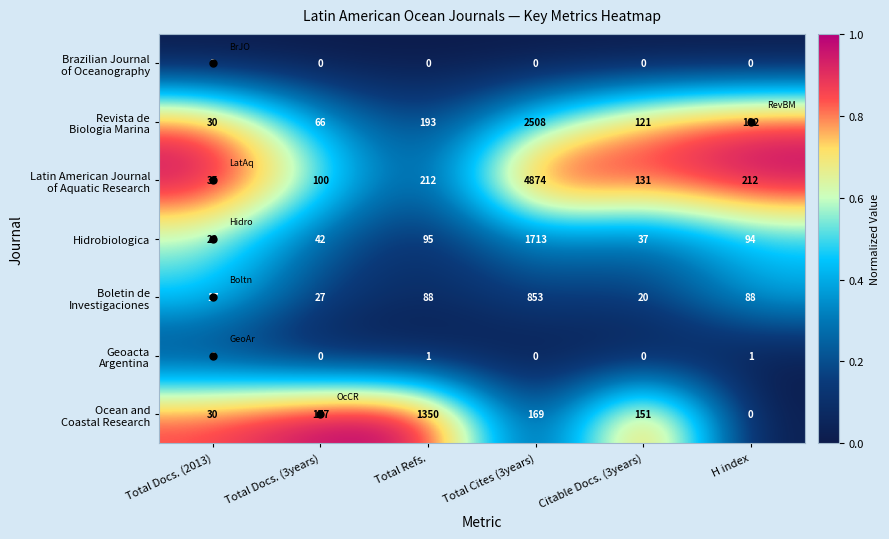

What is the greatest value displayed?

4874